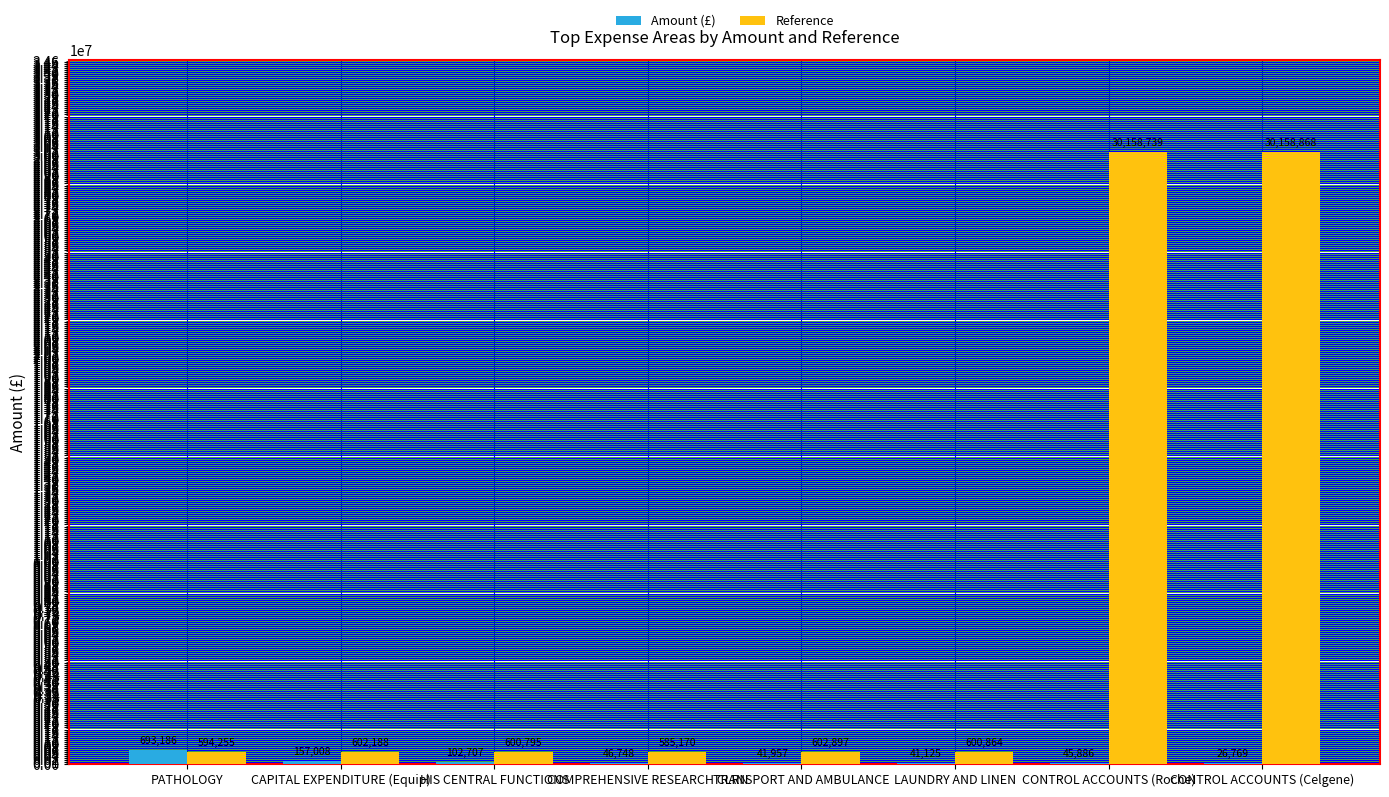

What is the difference between the Amount (£) values at LAUNDRY AND LINEN and HIS CENTRAL FUNCTIONS?

61581.9